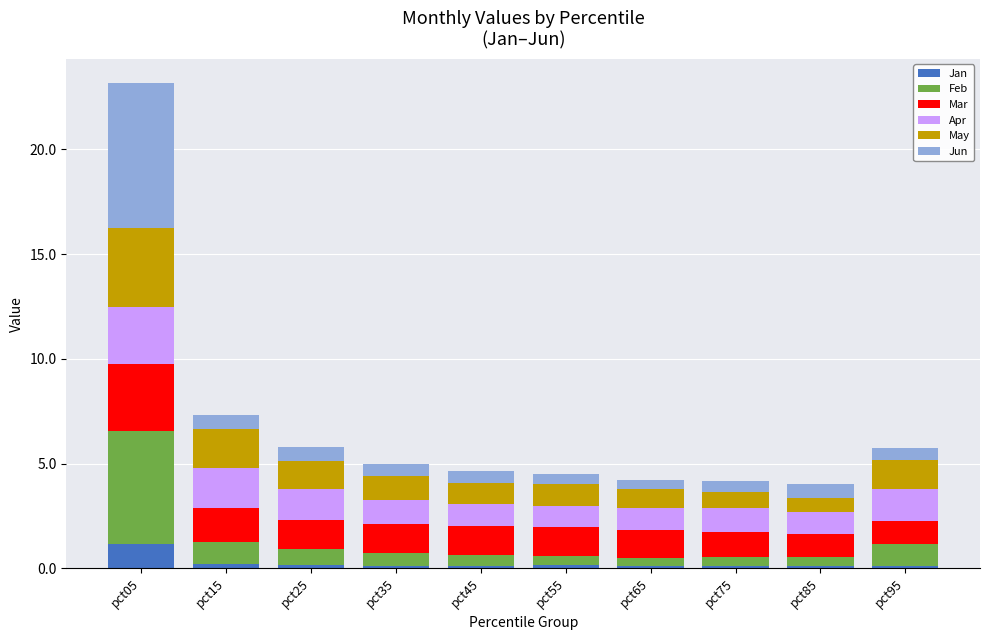

At which category is the sum across all series the highest?

pct05